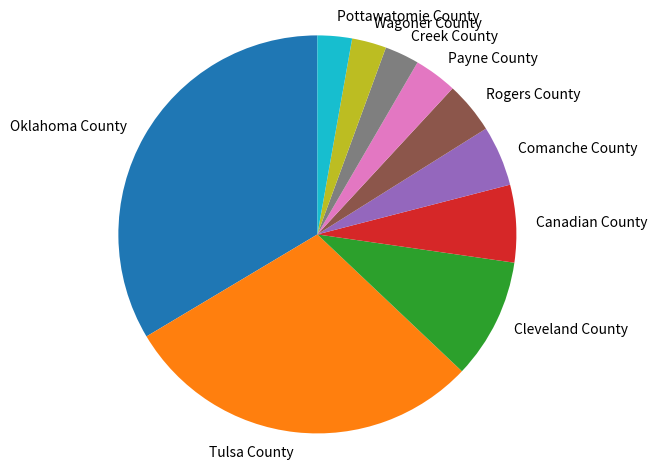

Which slice is the largest?

Oklahoma County